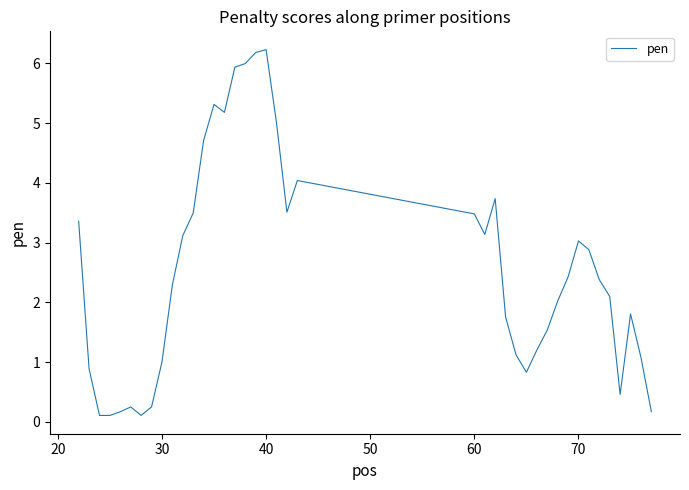

What is the difference between the maximum and minimum values?

6.1